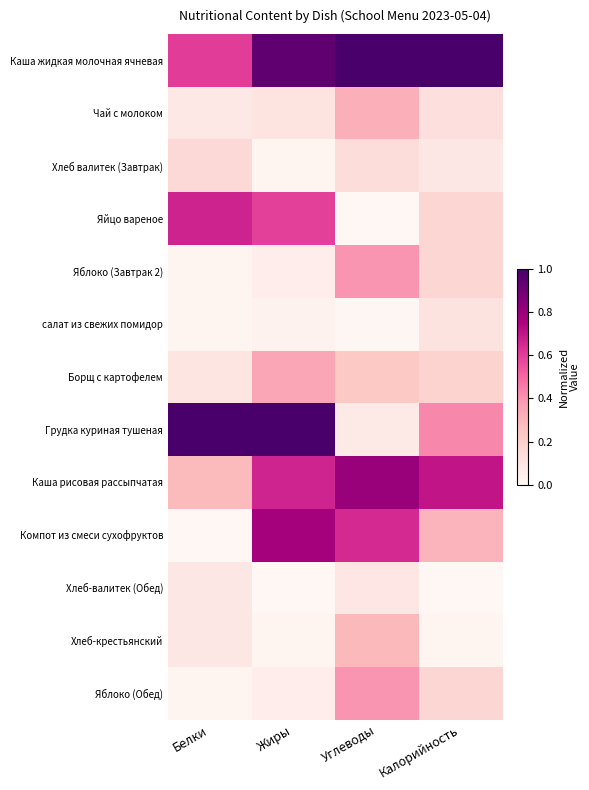

Which series has the largest range (max minus min)?

Грудка куриная тушеная